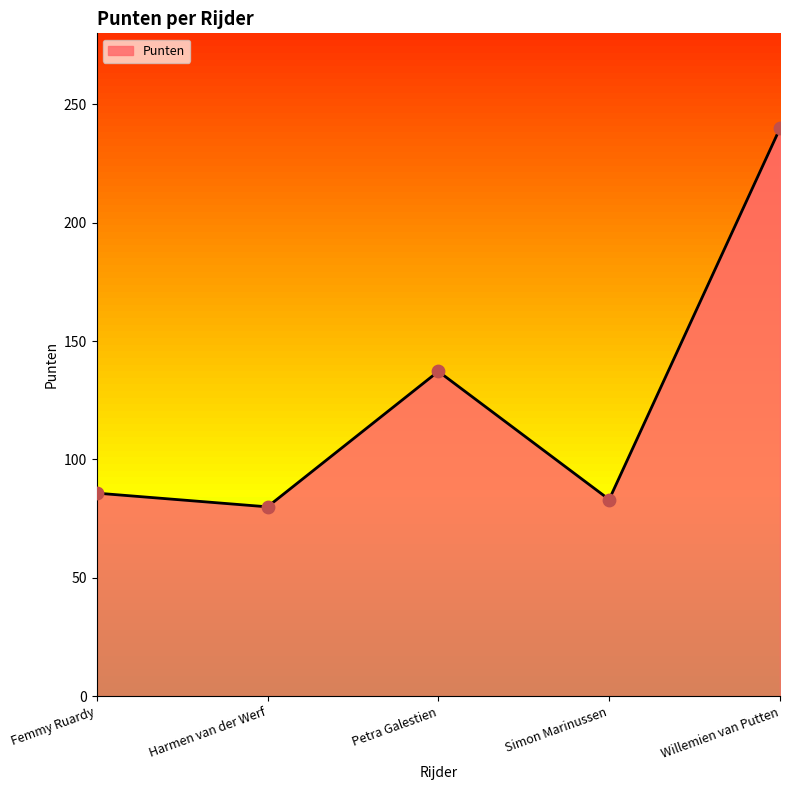

Approximately how many times larger is the value at Simon Marinussen compared to Willemien van Putten?

0.3